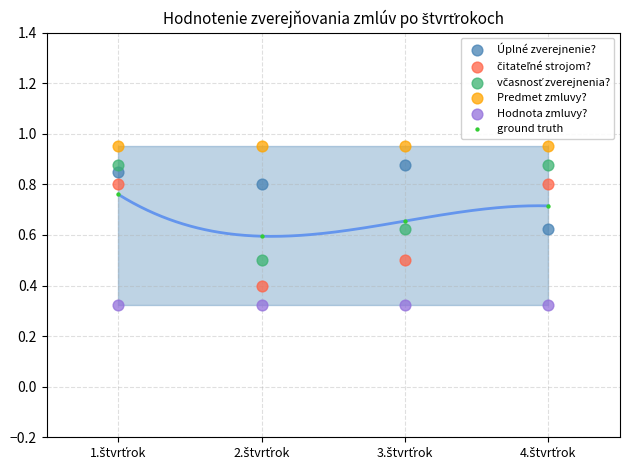

Which series reaches the minimum Y coordinate?

Hodnota zmluvy?